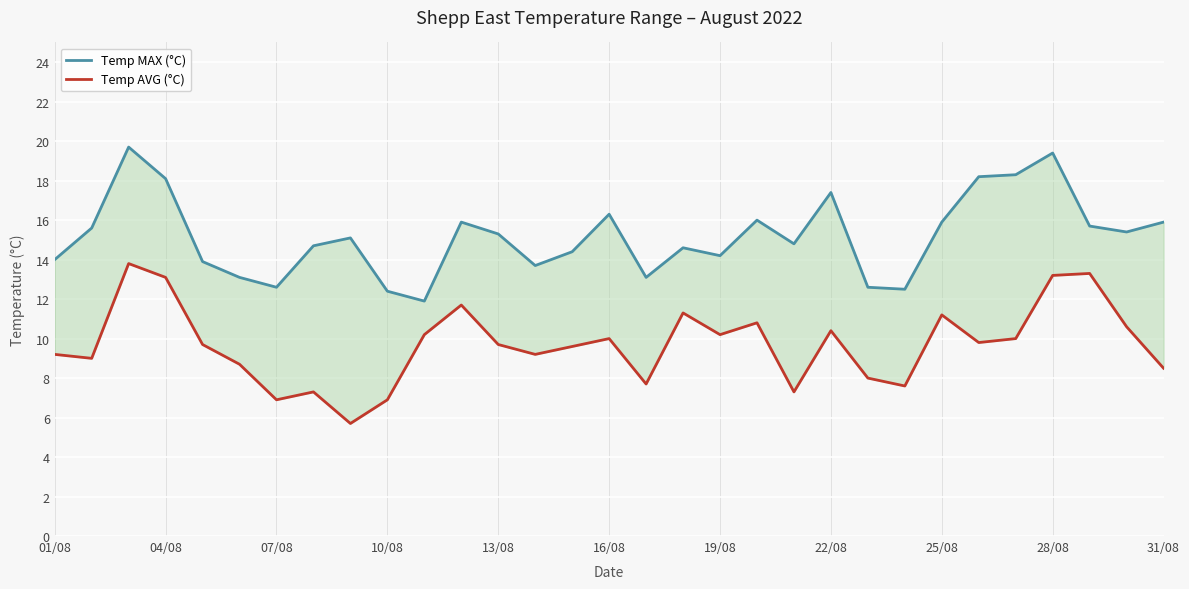

What is the value of the Temp MAX (°C) point at the 12th from the left?

15.9